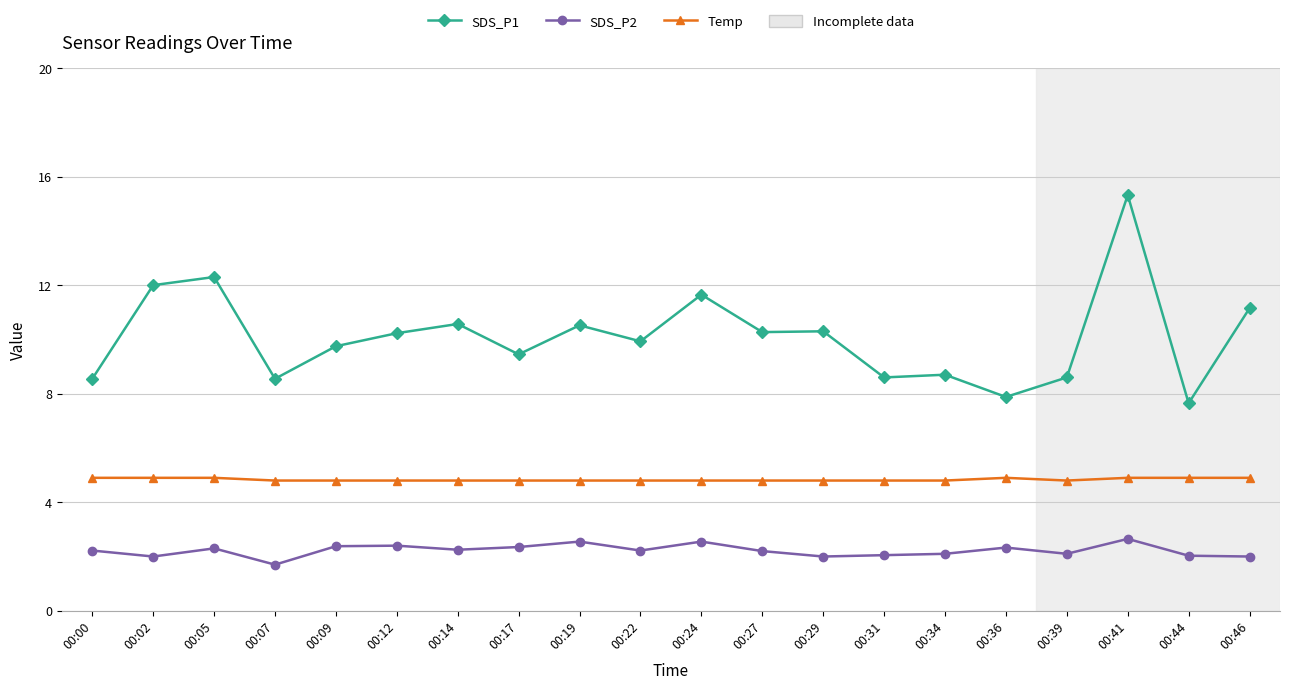

Is it true that Temp equals 6.4 at 00:14?

False